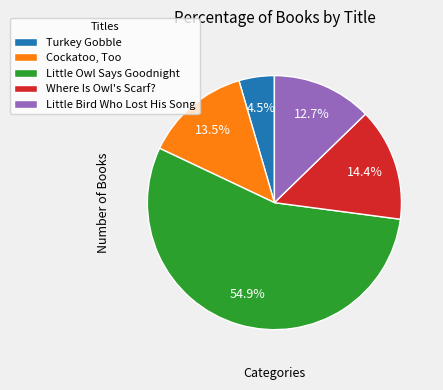

Count the number of slices in the pie.

5